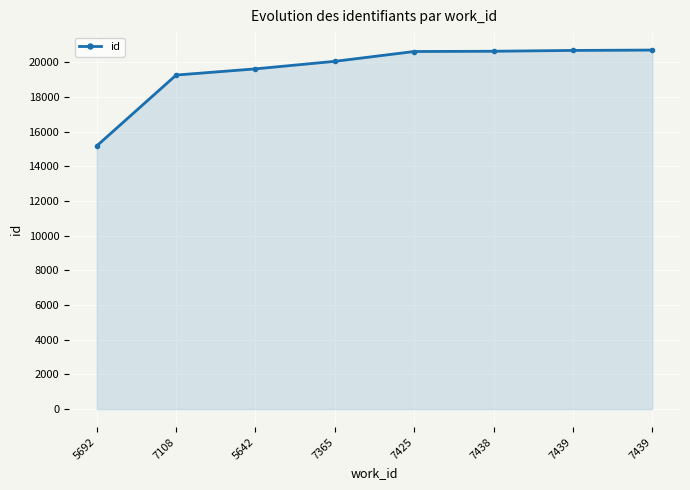

List the labels in order of value, smallest first.

5692, 7108, 5642, 7365, 7425, 7438, 7439, 7439